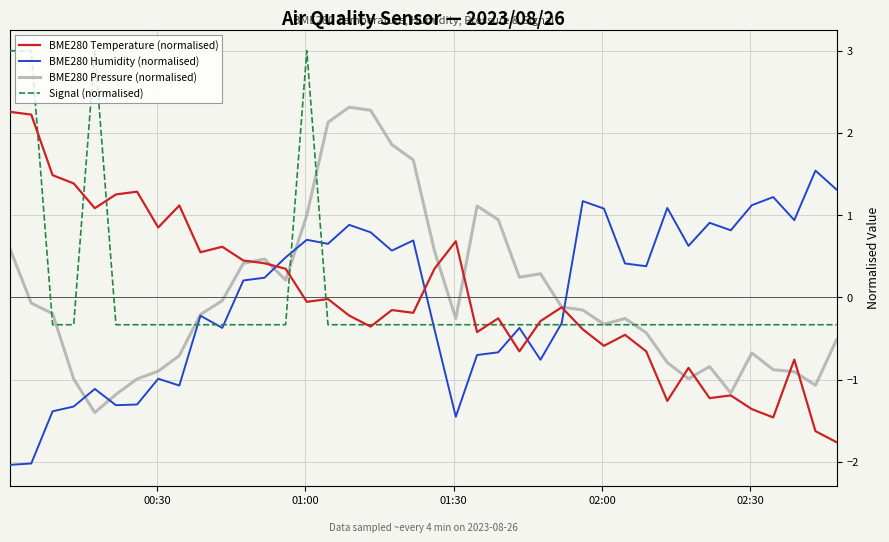

How many times do BME280 Humidity (normalised) and BME280 Temperature (normalised) cross each other?

5